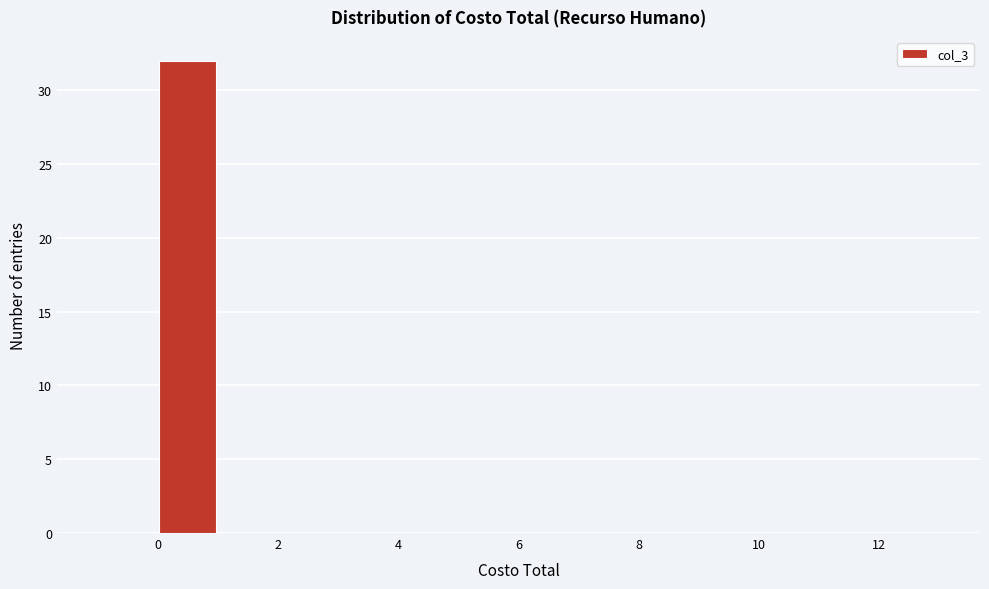

Over which range of the x-axis is the bar tallest?

0 to 1